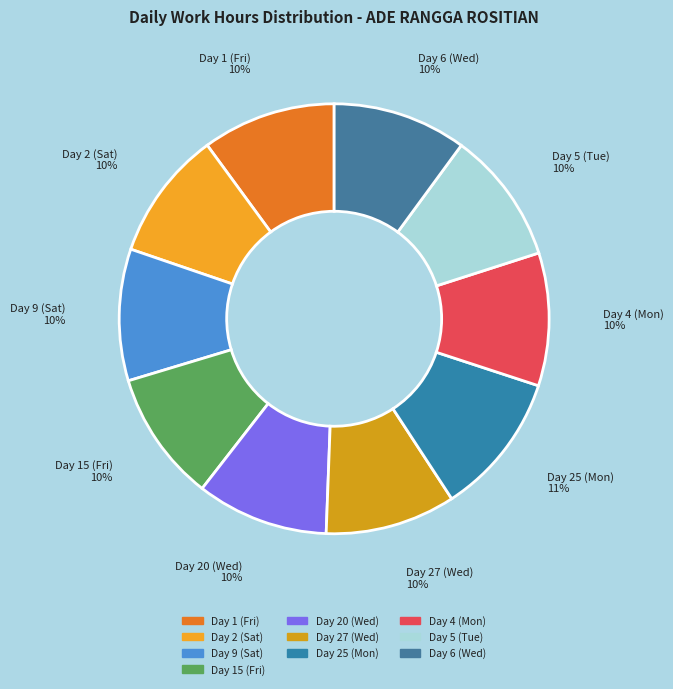

What percentage is the Day 9 (Sat) slice, to the nearest percent?

10%